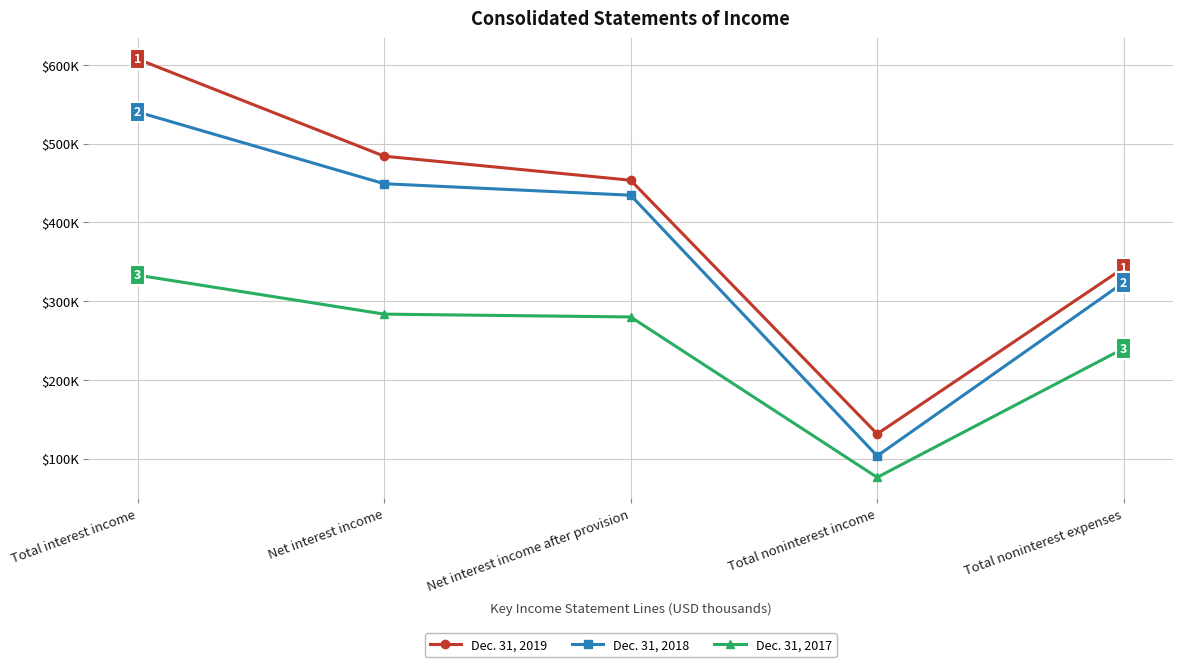

At which label does Dec. 31, 2017 first exceed 279963?

Total interest income